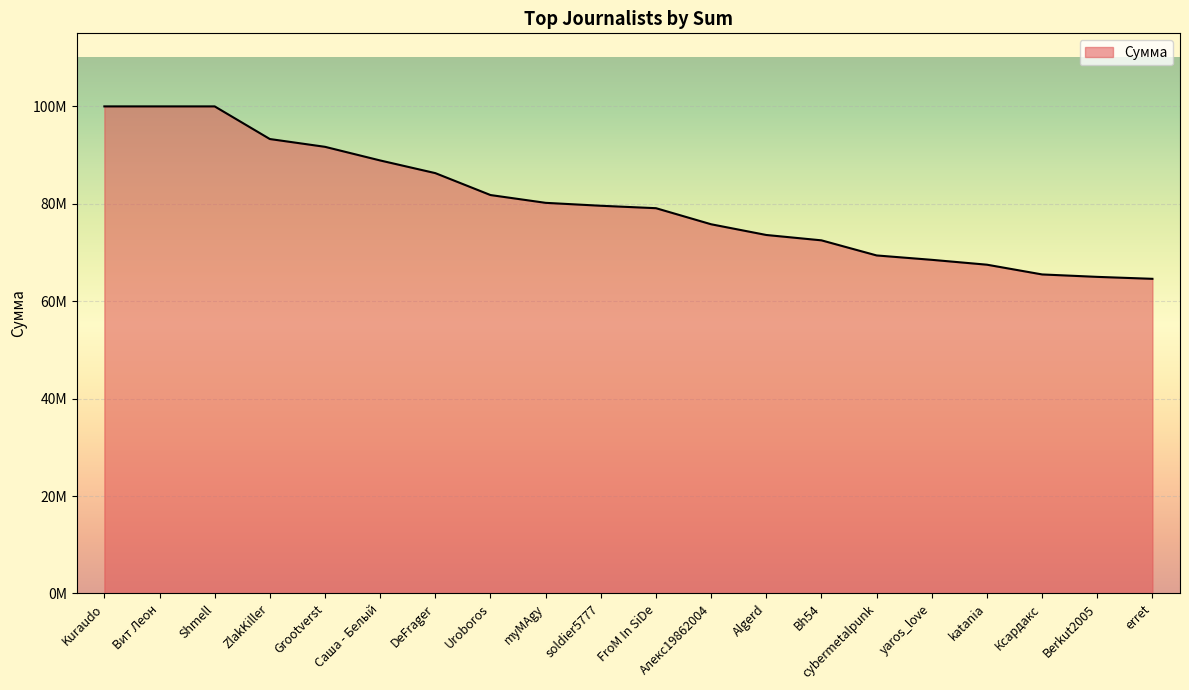

What is the sum of all values?

1603300000